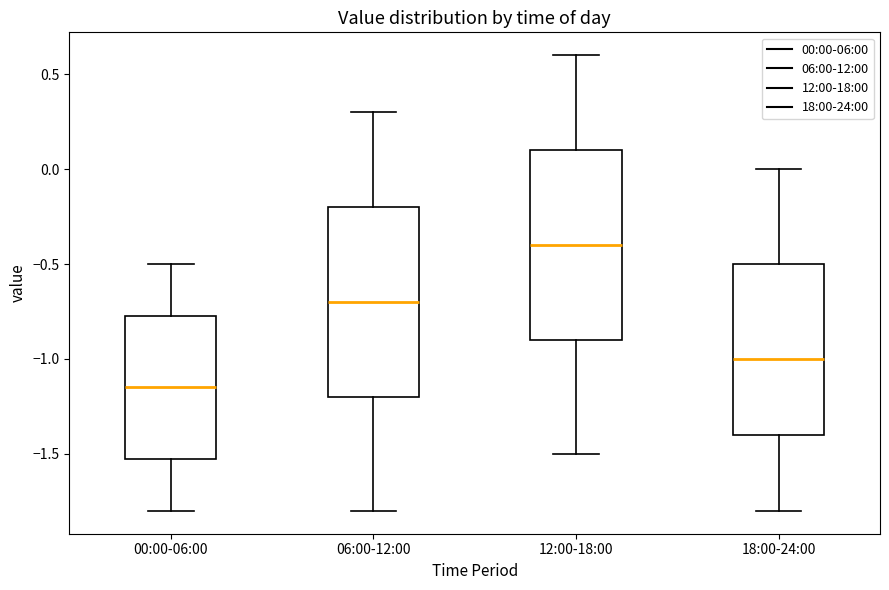

Where does the upper whisker of the box for 00:00-06:00 end on the y-axis? The values are not printed on the chart, so give them approximately, as read against the axis.

-0.50